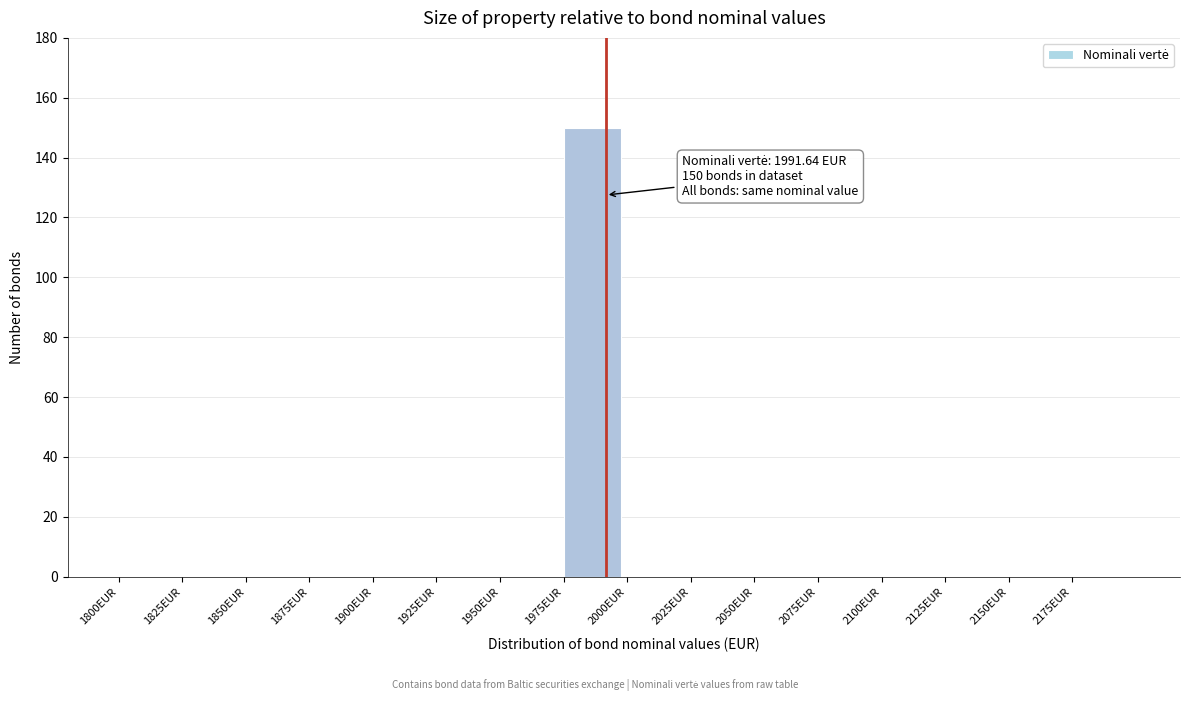

Over which range of the x-axis is the bar tallest?

1975 to 2000